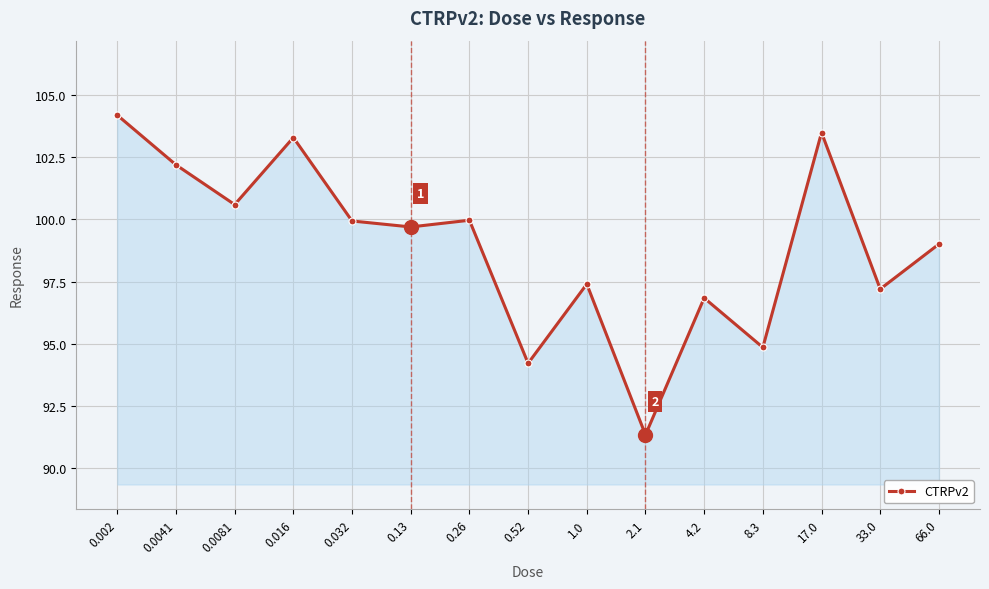

Where is the first local maximum?

0.016